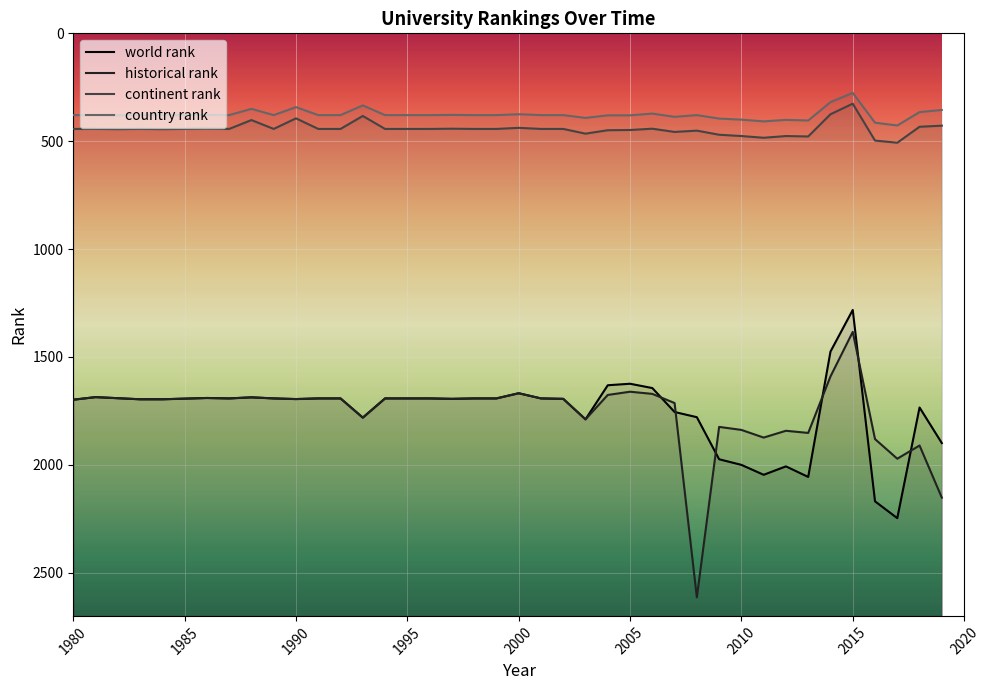

The value of world rank at 2011 is 2046.0. True or false?

True